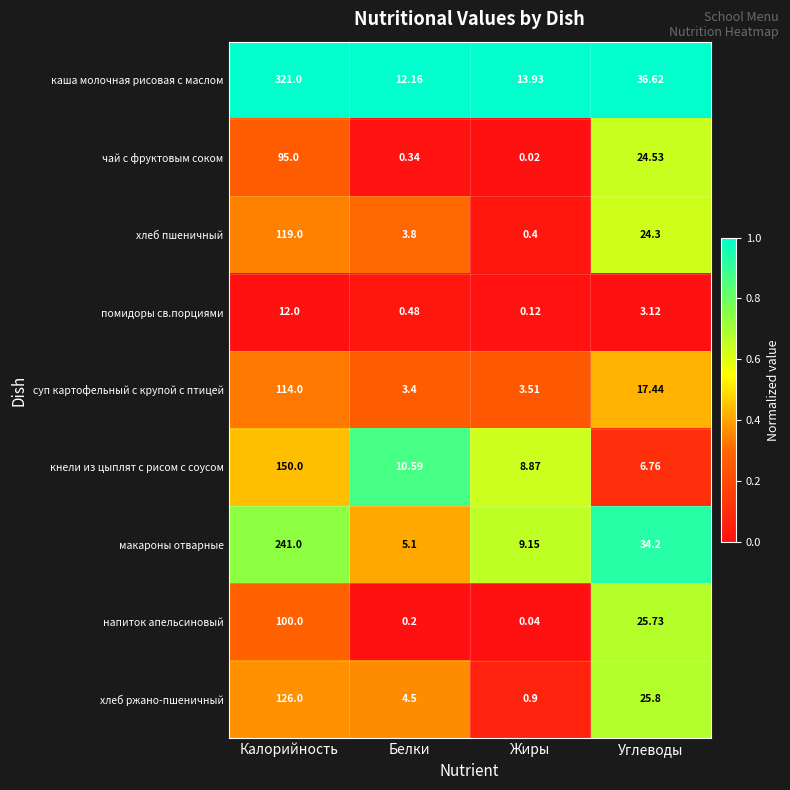

What is the total value across all series at Белки?

40.6